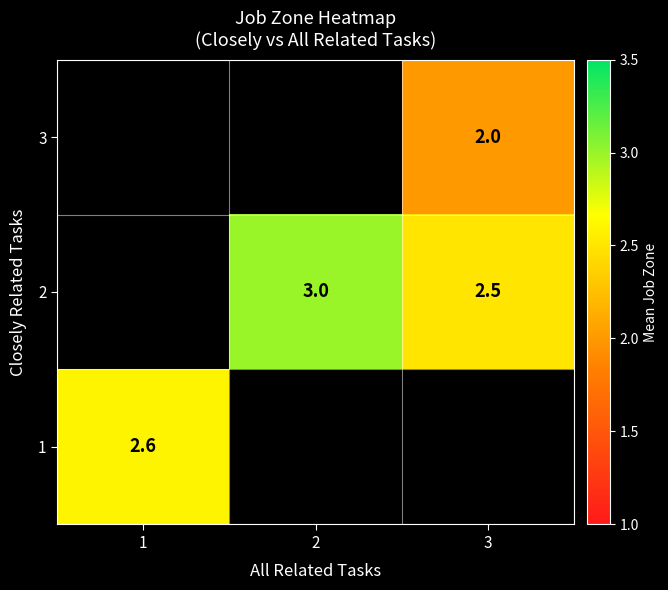

True or false: 1 has a value of 0.9 at 1.

False